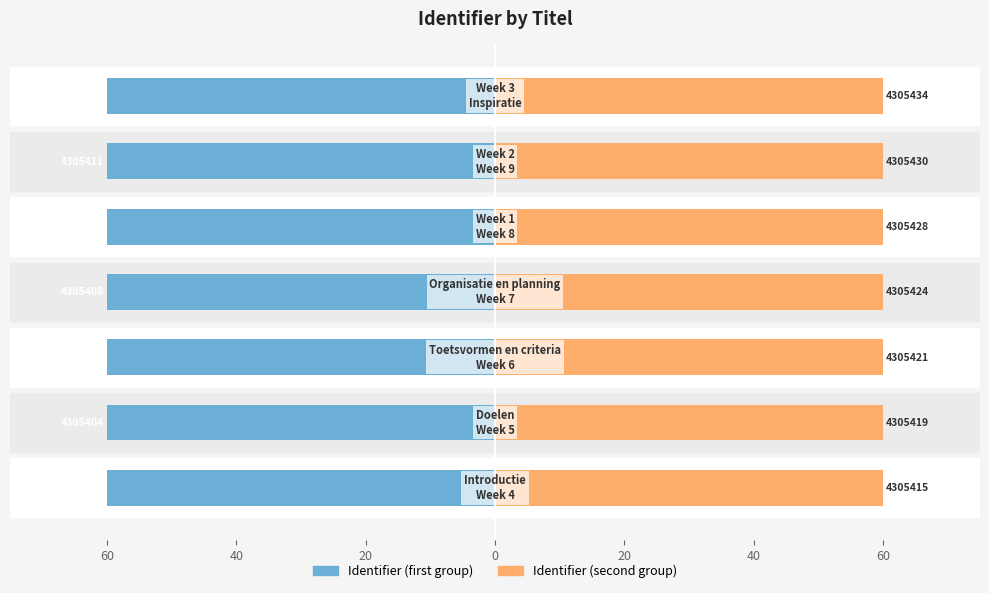

What value does the Identifier (second group) series have at 20?

60.0